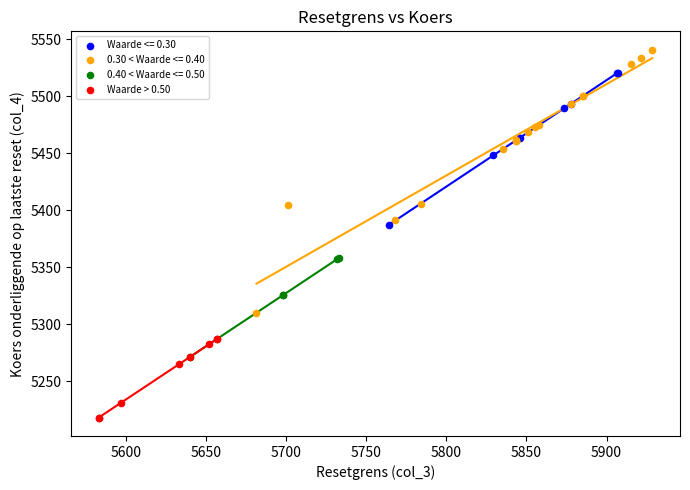

Which series reaches the maximum Y coordinate?

0.30 < Waarde <= 0.40